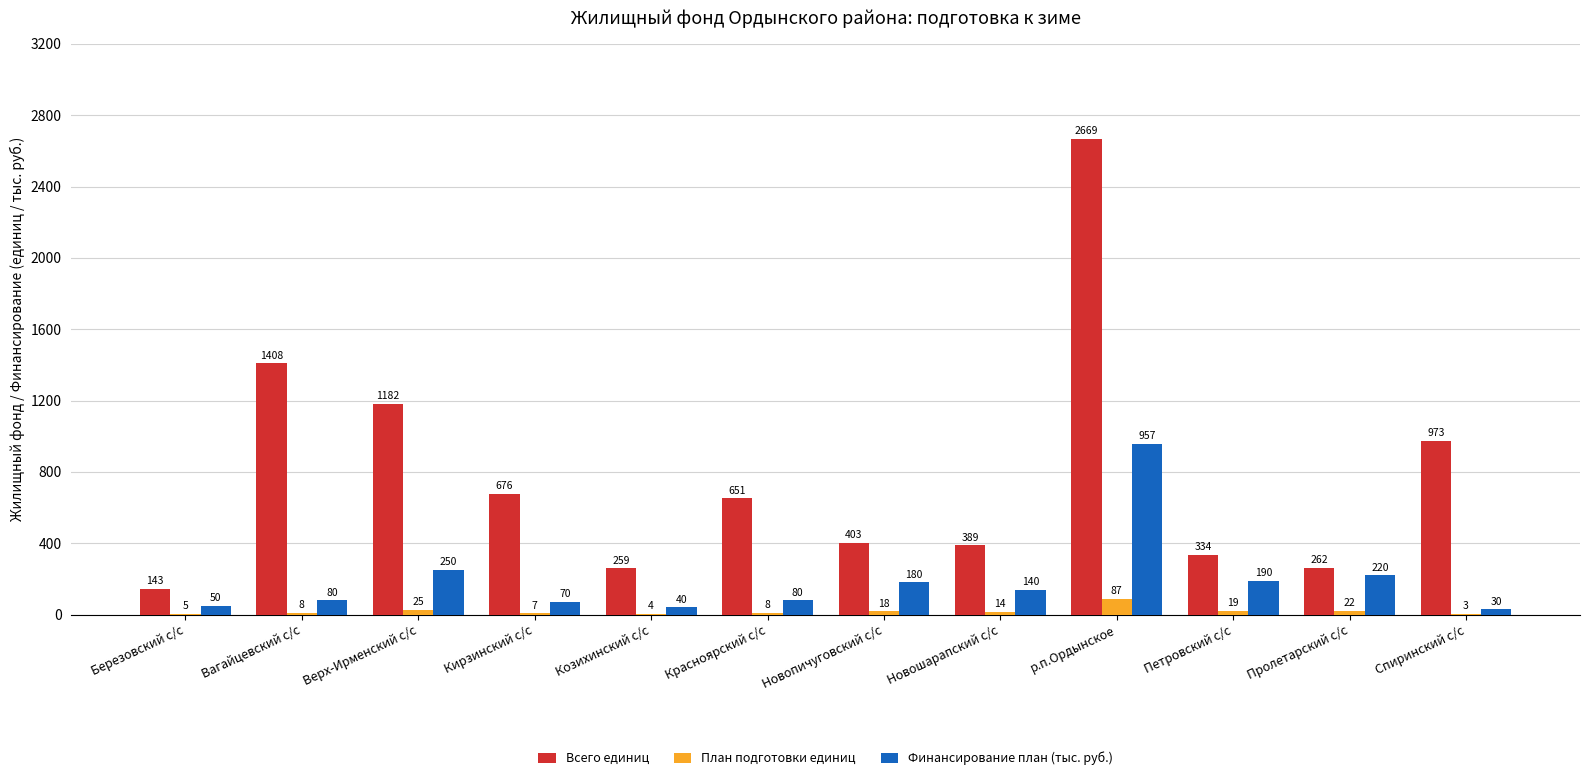

What is the maximum value for Всего единиц?

2669